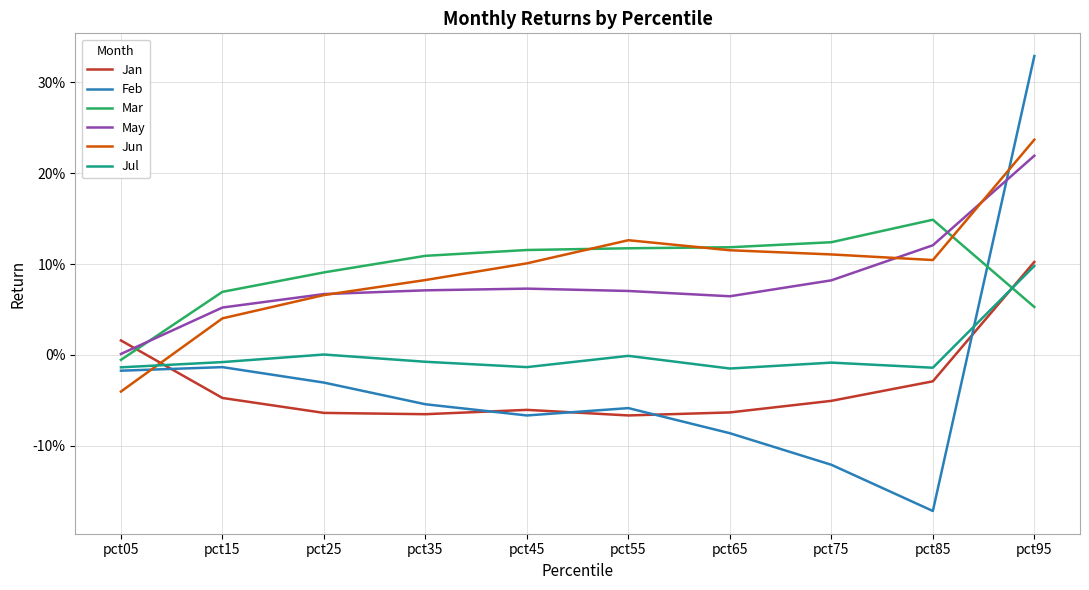

Reading left to right, list all the values displayed in this chart.

Jan: 0.0	-0.0	-0.1	-0.1	-0.1	-0.1	-0.1	-0.1	-0.0	0.1
Feb: -0.0	-0.0	-0.0	-0.1	-0.1	-0.1	-0.1	-0.1	-0.2	0.3
Mar: -0.0	0.1	0.1	0.1	0.1	0.1	0.1	0.1	0.1	0.1
May: 0.0	0.1	0.1	0.1	0.1	0.1	0.1	0.1	0.1	0.2
Jun: -0.0	0.0	0.1	0.1	0.1	0.1	0.1	0.1	0.1	0.2
Jul: -0.0	-0.0	0.0	-0.0	-0.0	-0.0	-0.0	-0.0	-0.0	0.1